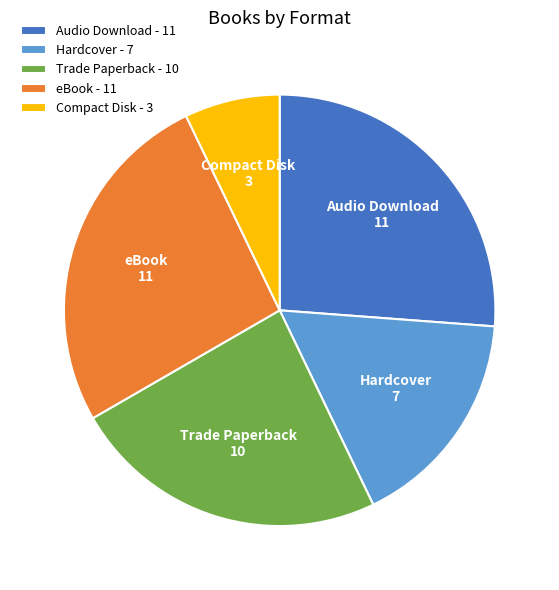

How many slices are in this pie chart?

5